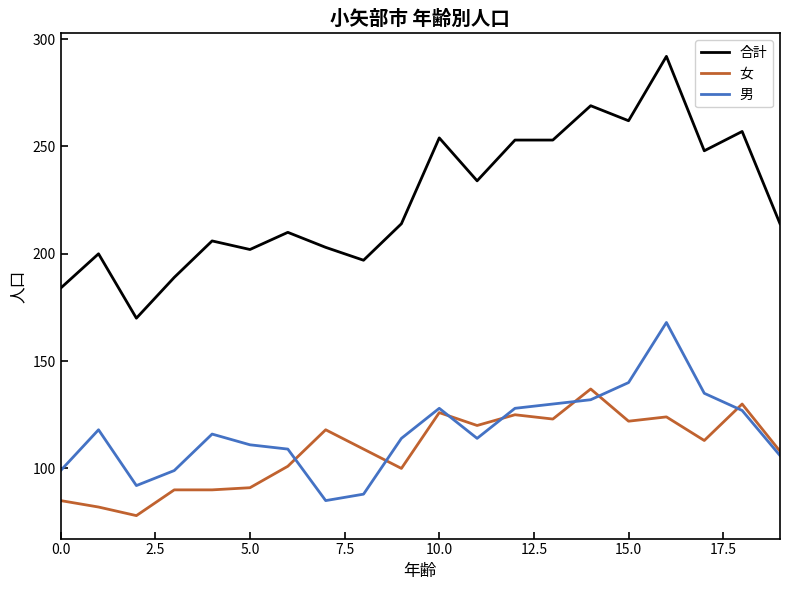

Which series has the widest spread of values?

合計